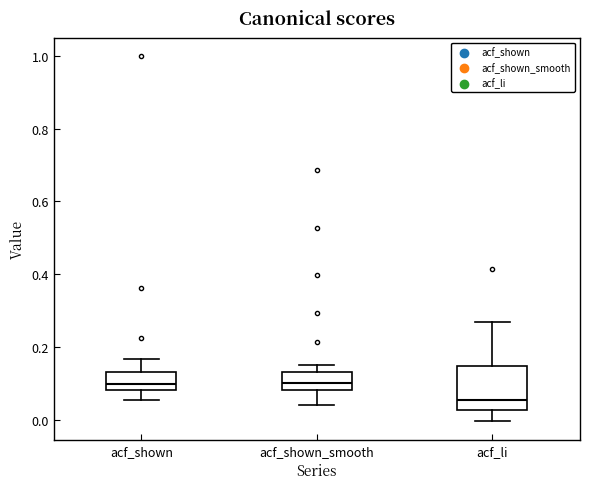

Where does the upper whisker of the box for acf_shown_smooth end on the y-axis? The values are not printed on the chart, so give them approximately, as read against the axis.

0.16